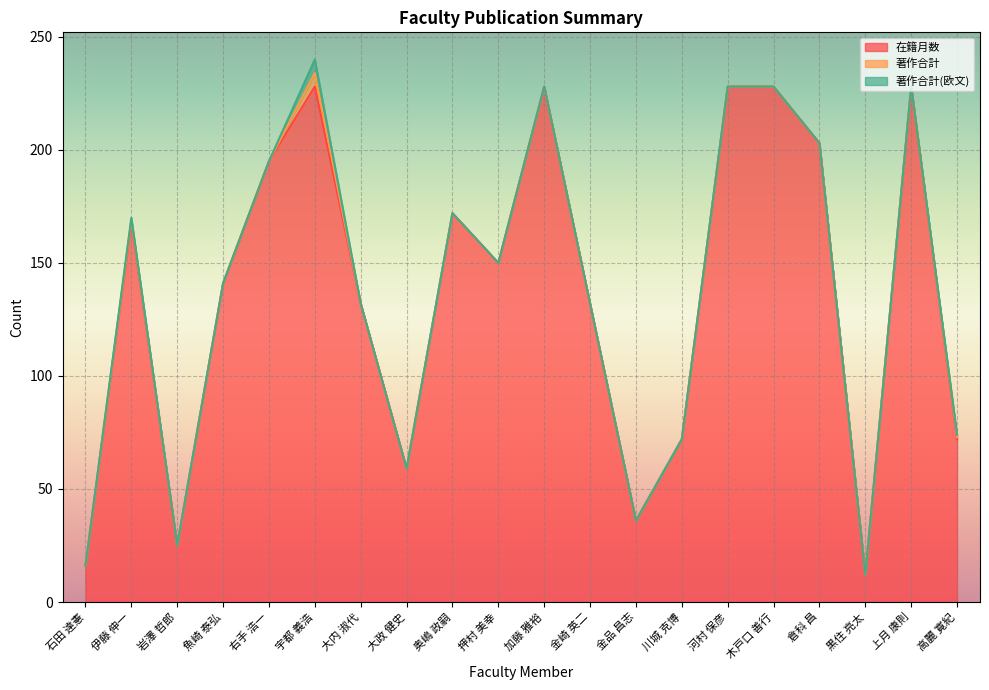

What is the minimum value for 在籍月数?

12